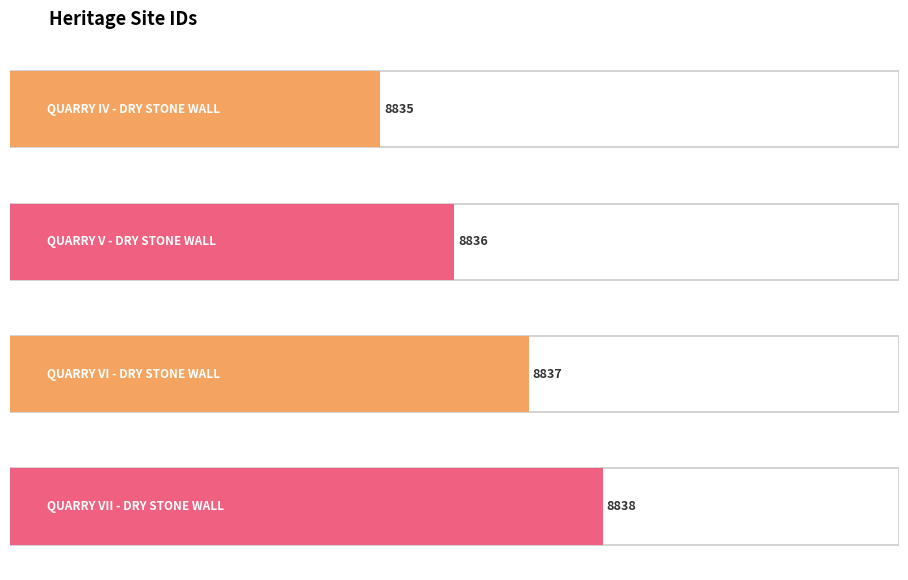

What is the change in value from DONNYBROOK QUARRY IV - DRY STONE WALL to DONNYBROOK QUARRY VI - DRY STONE WALL?

+2